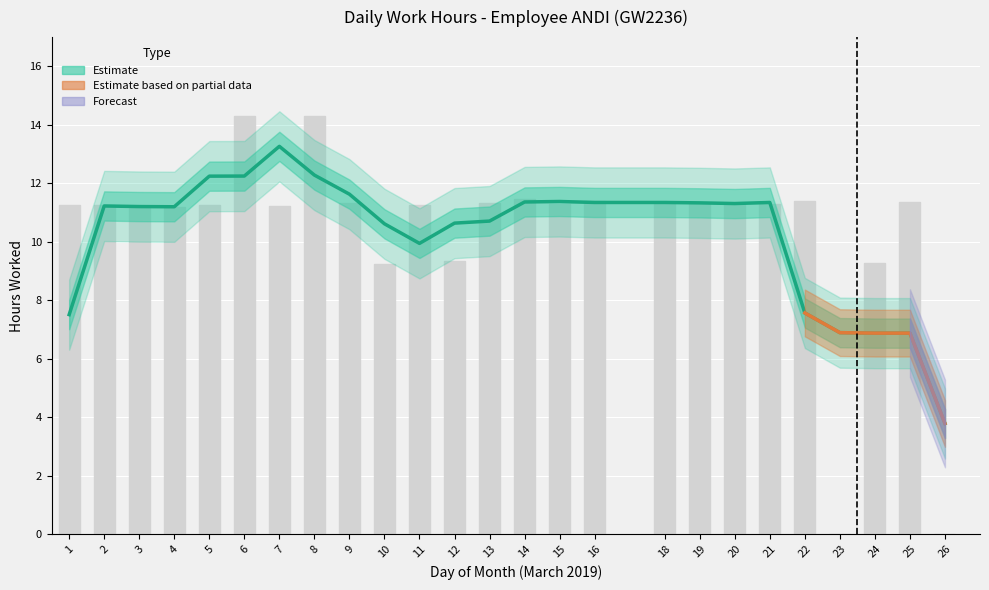

What is the value of the 4th bar from the left?

11.2